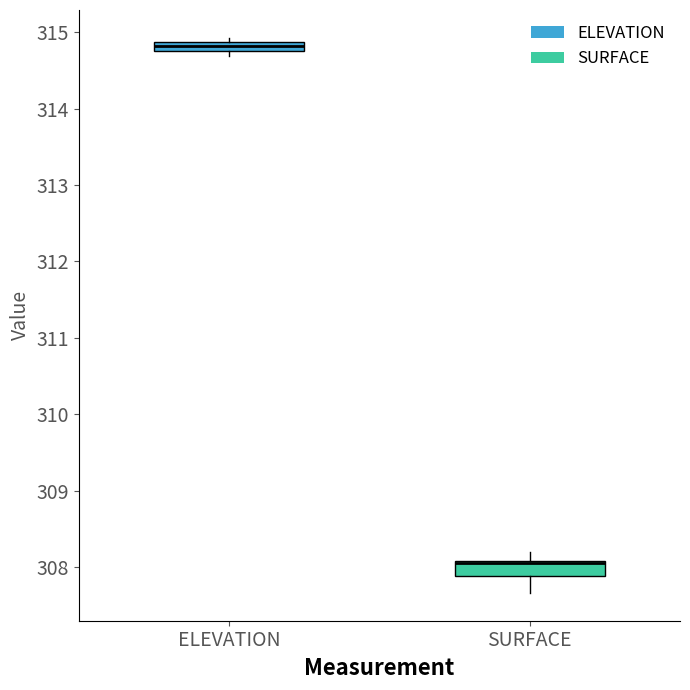

Where is the lower edge of the box for ELEVATION on the y-axis? The values are not printed on the chart, so give them approximately, as read against the axis.

314.8